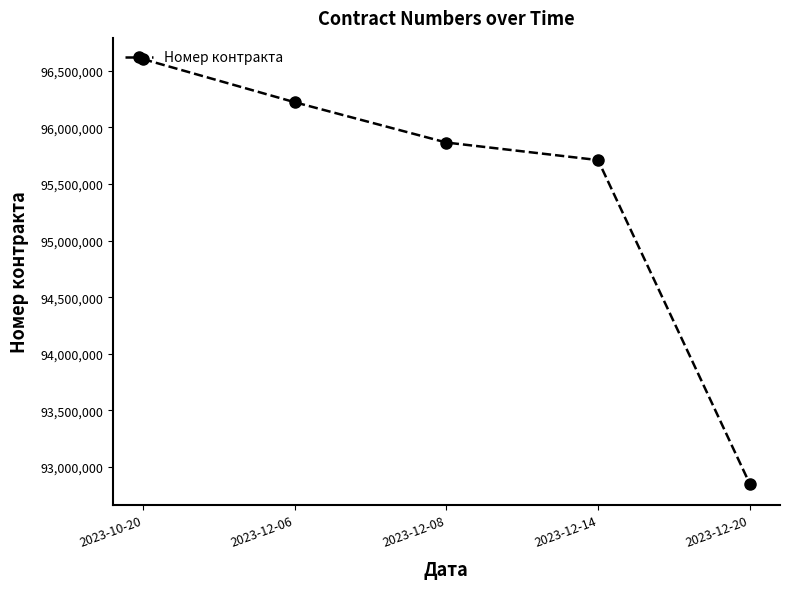

Read the value at 2023-12-20, to the nearest 10.

92852590